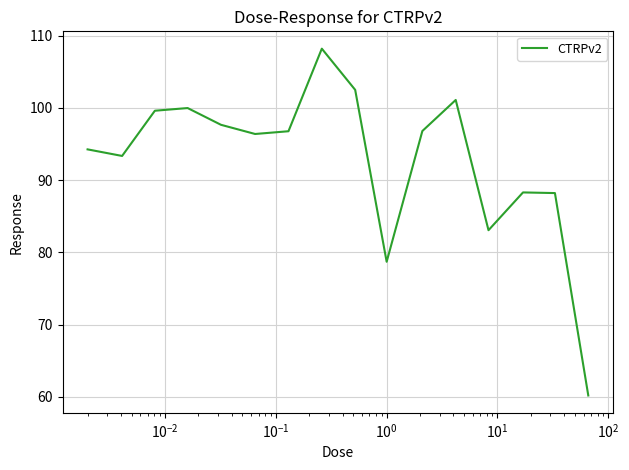

What is the minimum value shown in the chart?

60.2